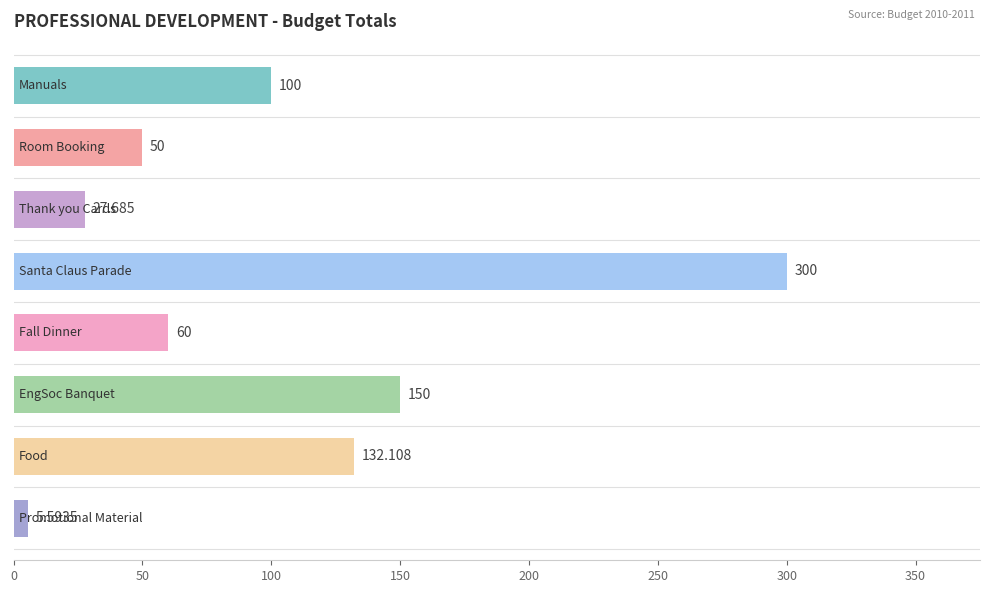

Count the number of data series in this chart.

1